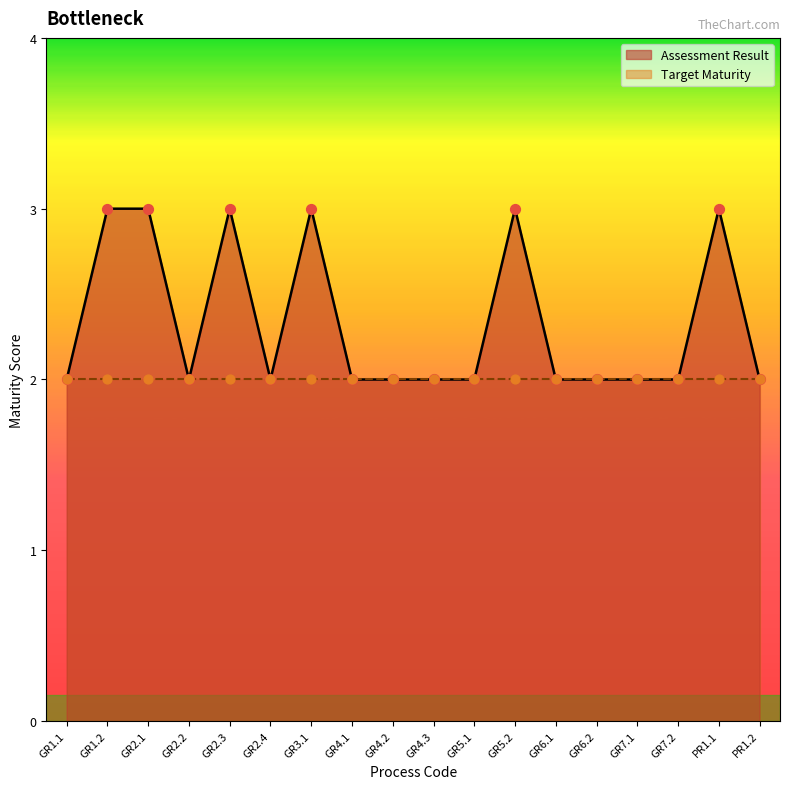

Approximately how many times larger is the value at GR4.1 compared to GR2.3?

0.7